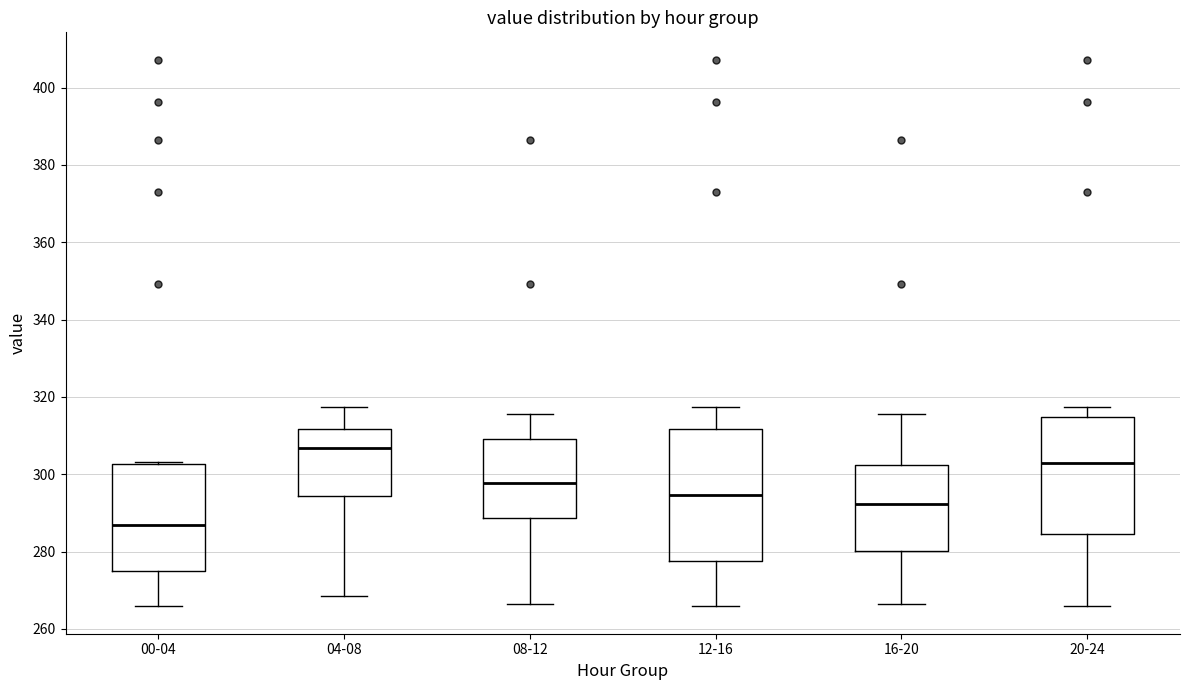

Reading left to right, transcribe this box plot: for each box, give where its median line is, the range the box spans, and where its two whiskers end, as read against the y-axis. The values are not printed on the chart, so give them approximately, as read against the axis.

00-04: median 286, box 276 to 302, whiskers 266 to 304
04-08: median 306, box 294 to 312, whiskers 268 to 318
08-12: median 298, box 288 to 310, whiskers 266 to 316
12-16: median 294, box 278 to 312, whiskers 266 to 318
16-20: median 292, box 280 to 302, whiskers 266 to 316
20-24: median 302, box 284 to 314, whiskers 266 to 318